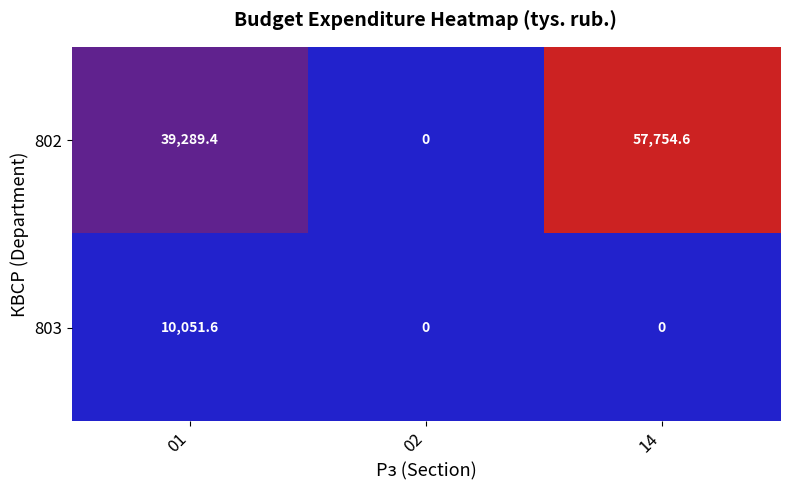

What is the difference between the maximum and second lowest values in the 803 series?

10051.6